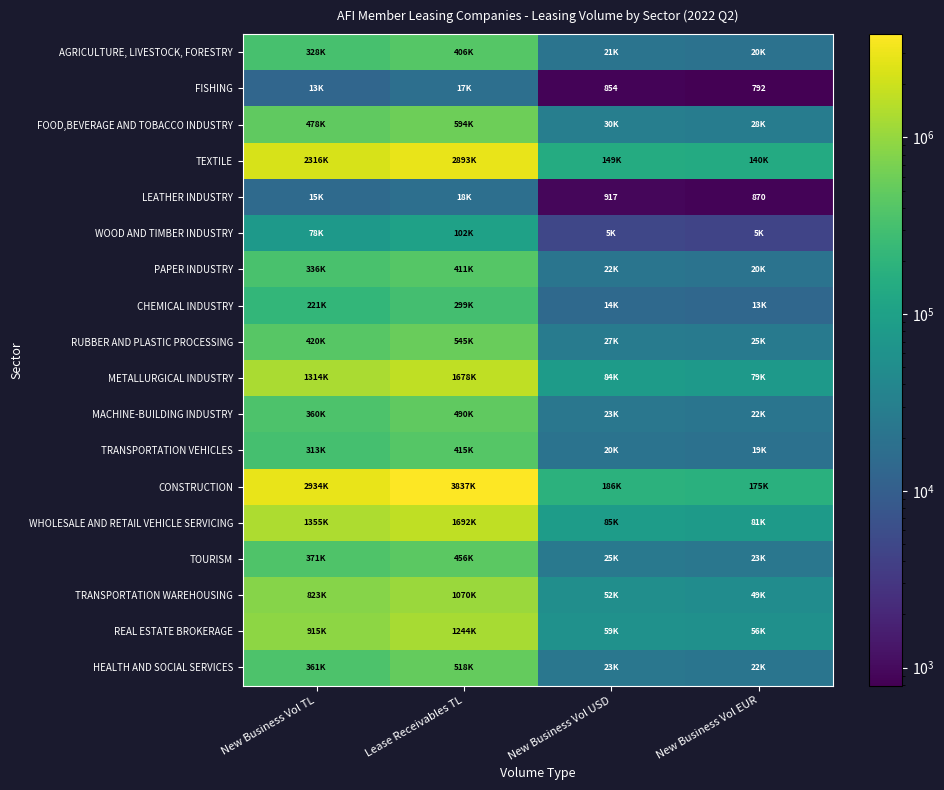

What is the spread (max minus min) of values at New Business Vol EUR?

173908.7